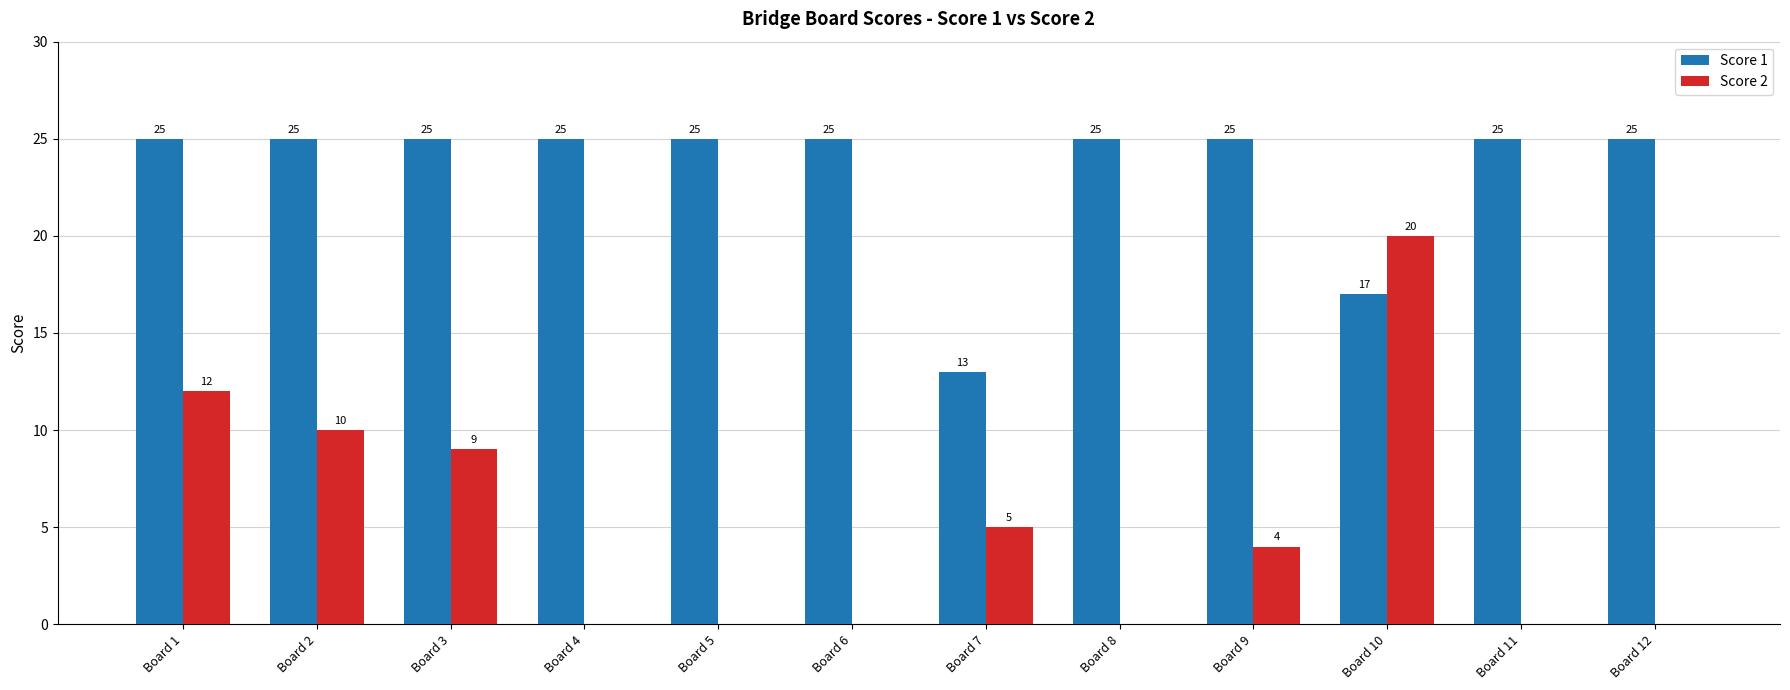

Which series has the widest spread of values?

Score 2